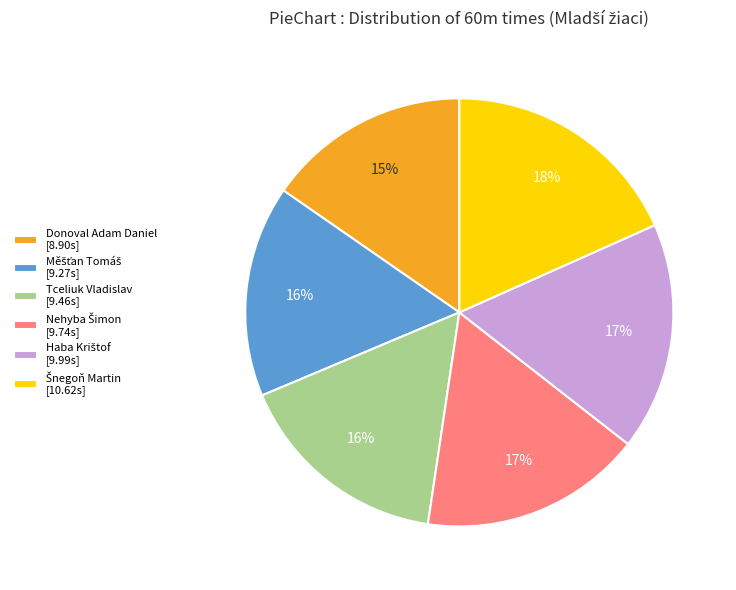

How many segments does this pie chart have?

6